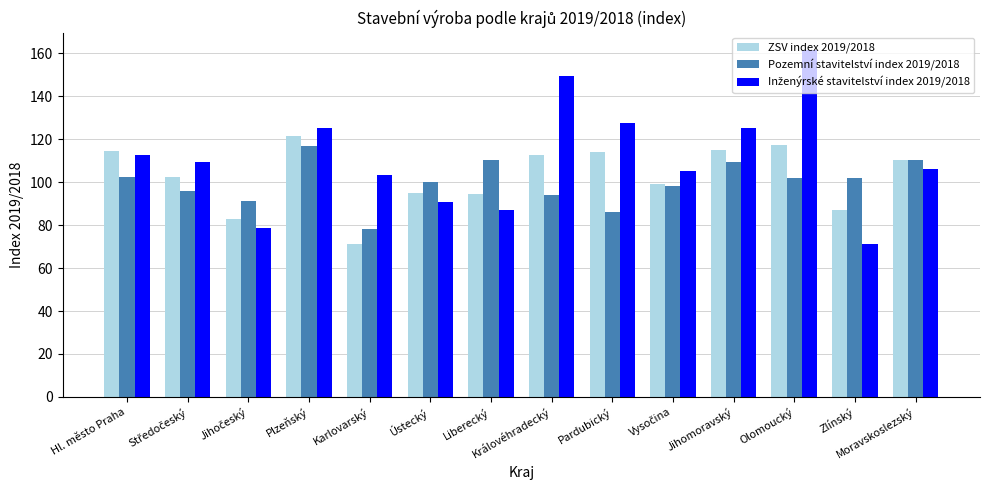

What is the maximum value for Pozemní stavitelství index 2019/2018?

117.0